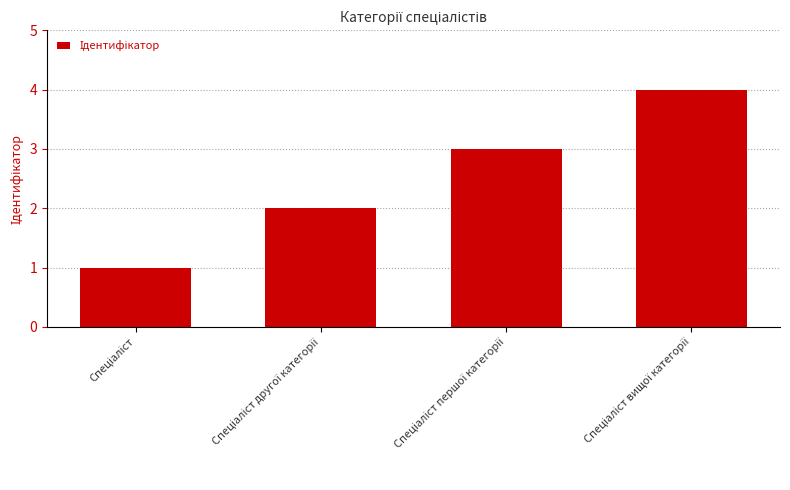

What is the difference between the maximum and minimum values?

3